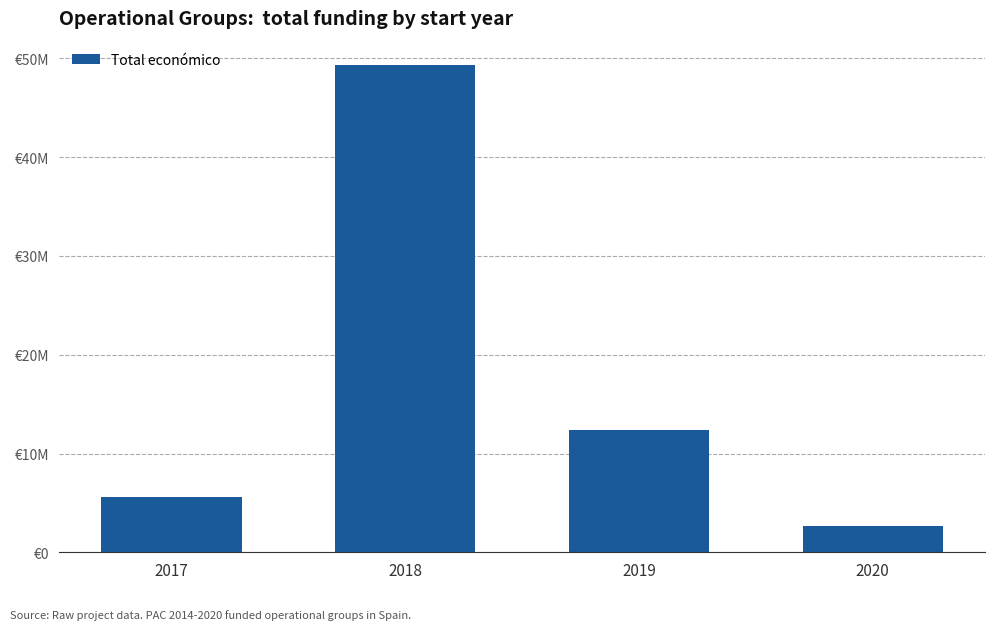

What is the value of the 3rd bar from the left?

12345763